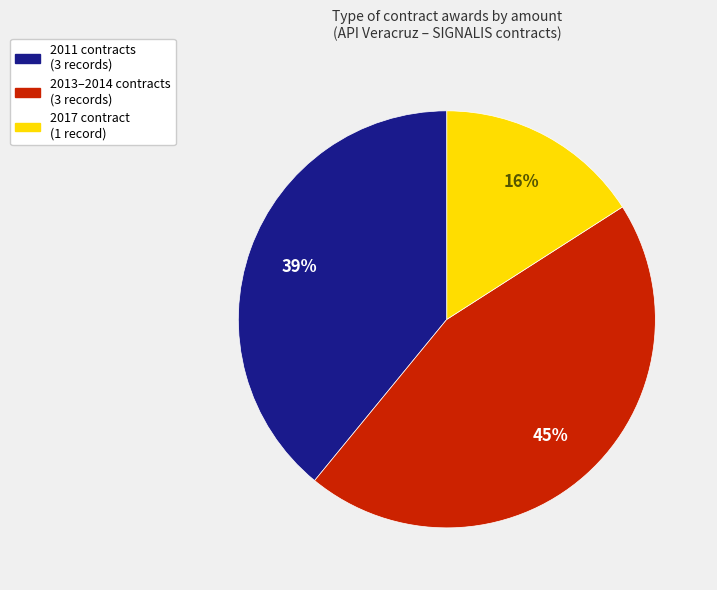

Is there a majority slice in this chart?

No